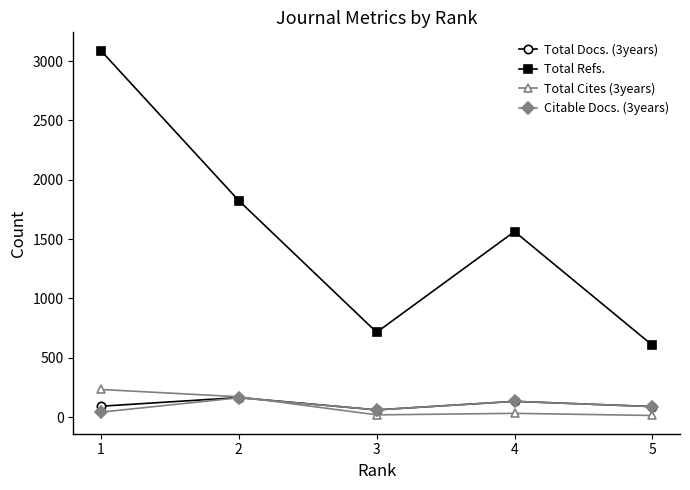

At how many categories does at least one series exceed 1670?

2